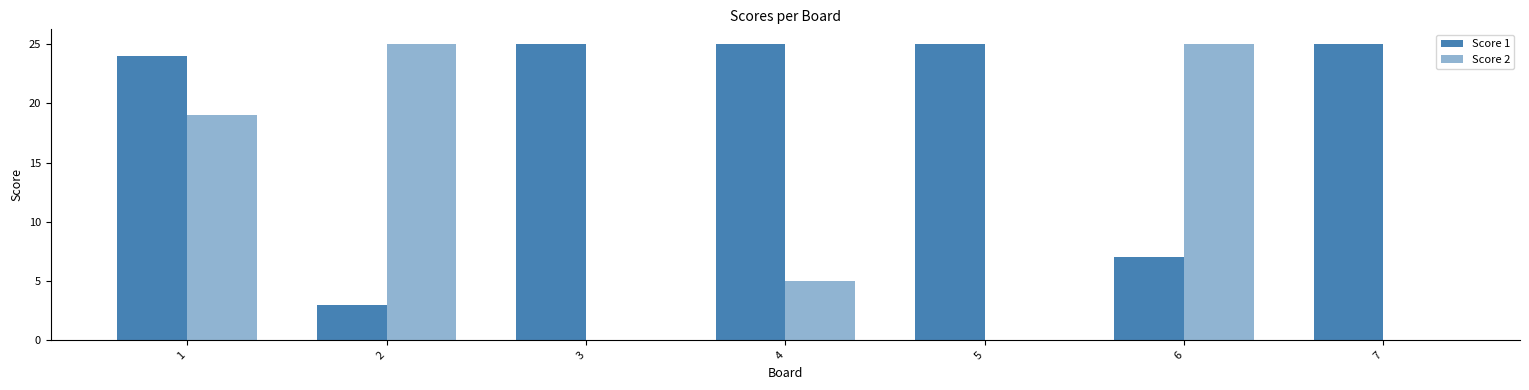

What is the average value of the Score 1 series?

19